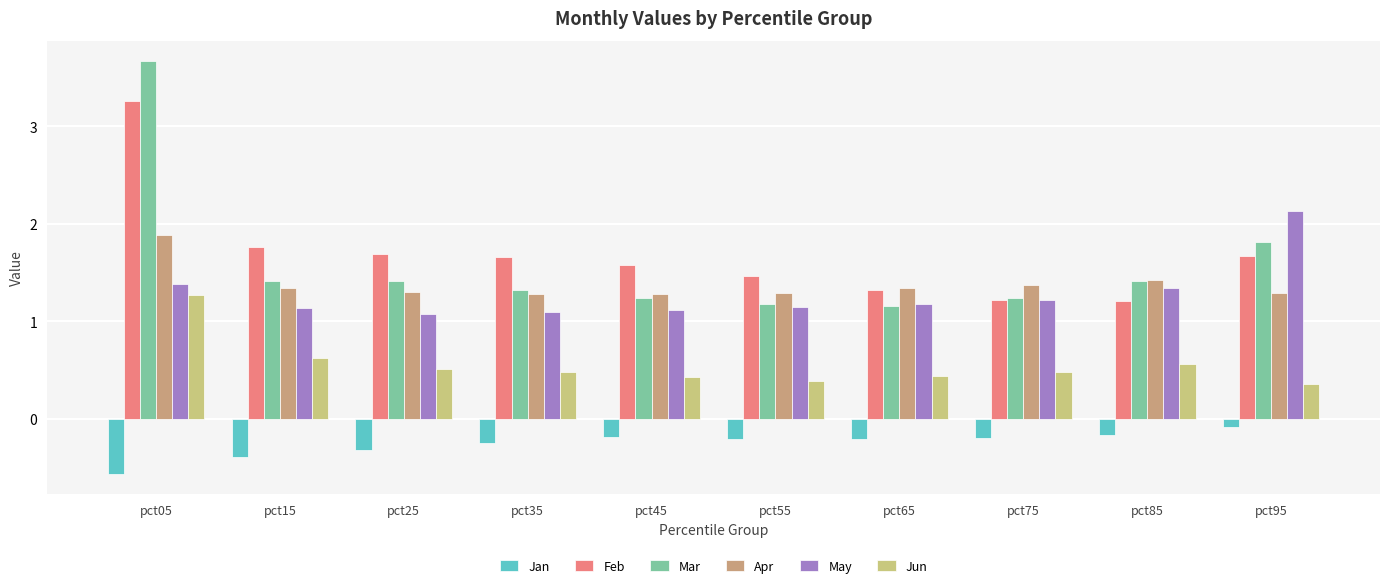

What is the maximum value shown in the chart?

3.7